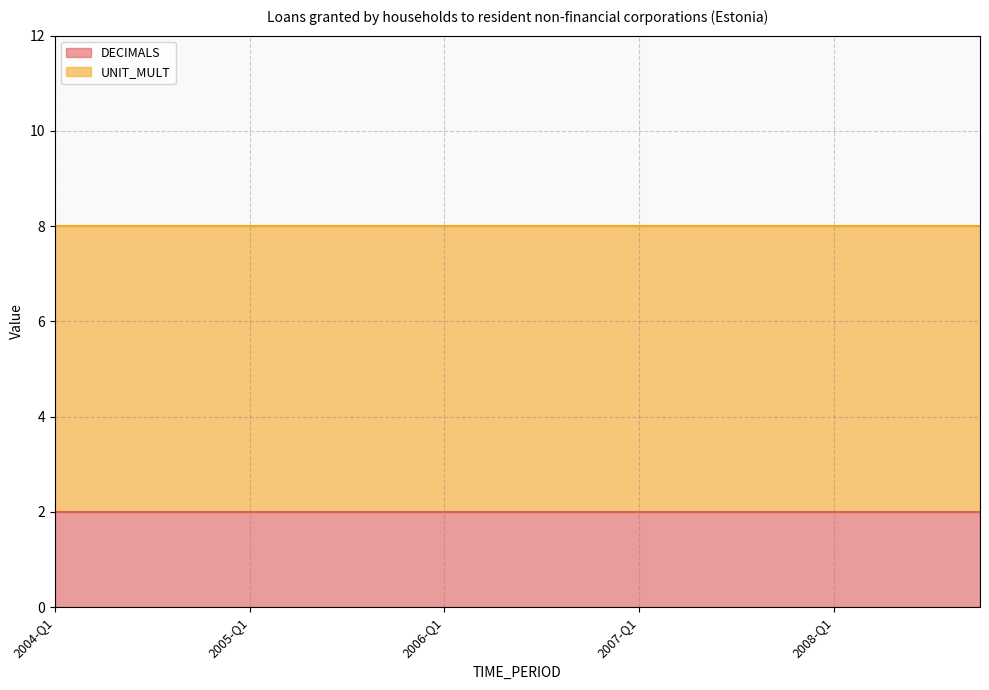

What is the lowest value of the UNIT_MULT series?

6